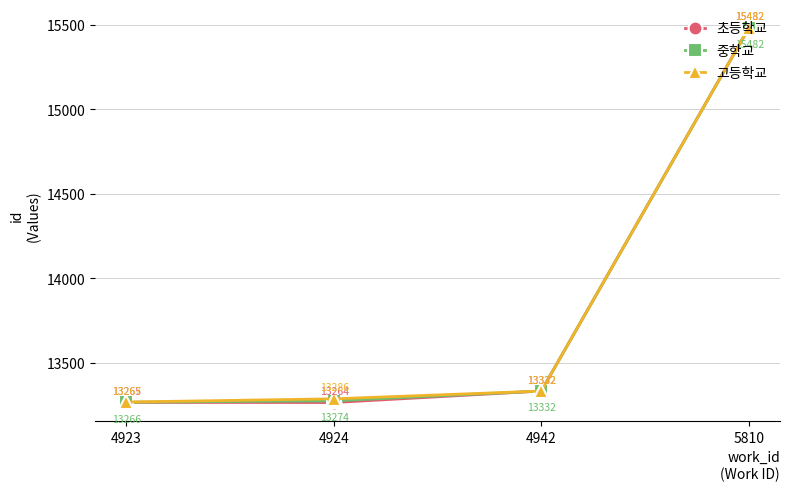

True or false: 고등학교 has a value of 26391 at 5810.

False